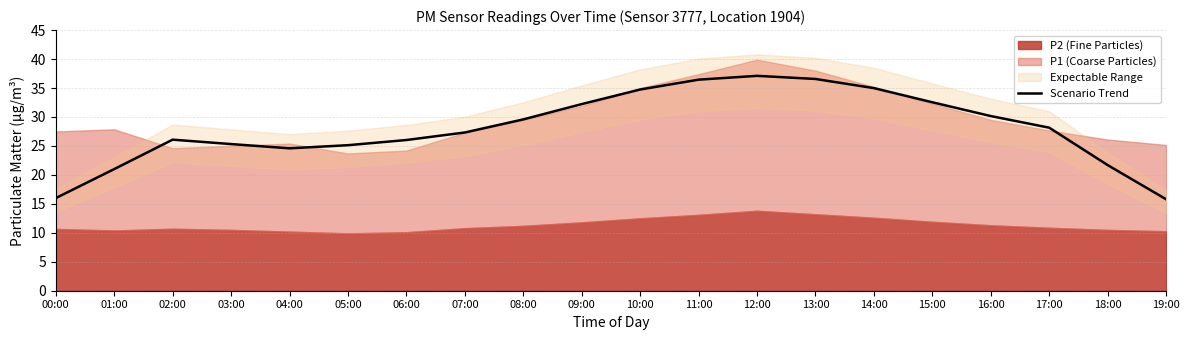

At which category does the data reach its first local valley?

04:00